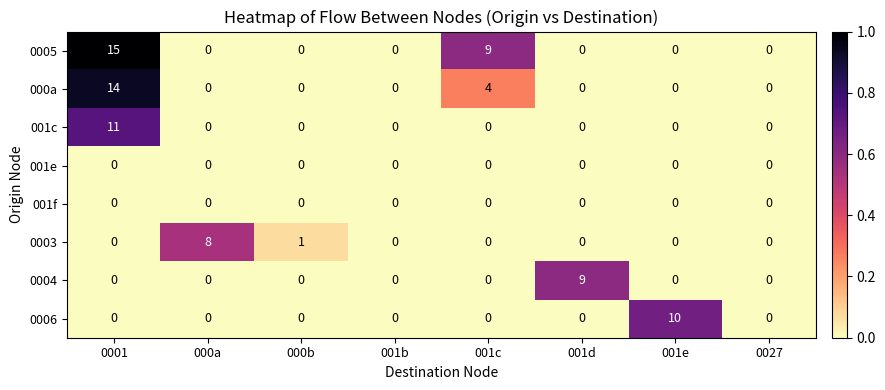

The 0005 series shows 0 at 000b. True or false?

True